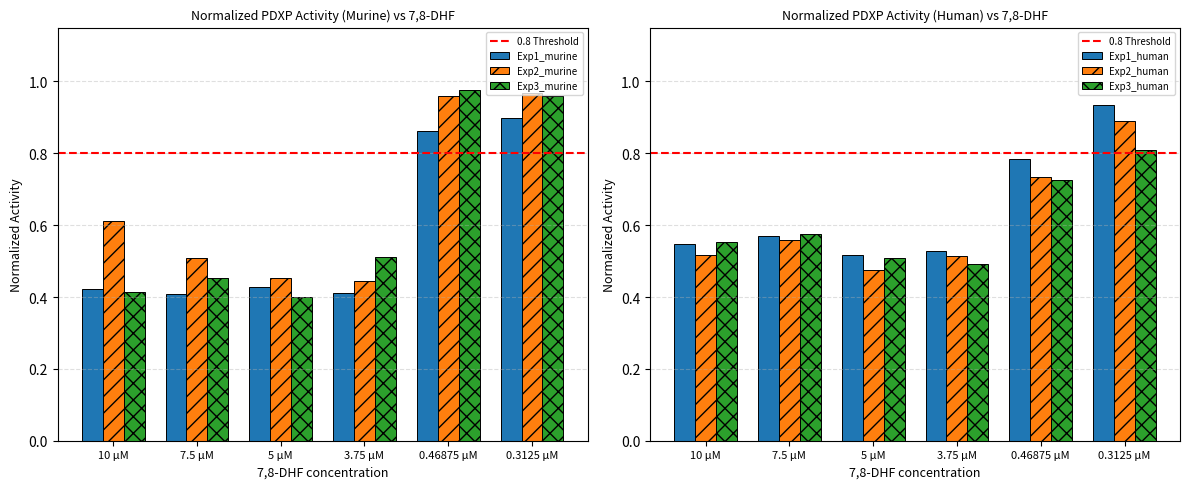

Reading left to right, extract all data points from this chart.

Exp1_murine: 0.4	0.4	0.4	0.4	0.9	0.9
Exp2_murine: 0.6	0.5	0.5	0.4	1.0	1.0
Exp3_murine: 0.4	0.5	0.4	0.5	1.0	1.0
Exp1_human: 0.5	0.6	0.5	0.5	0.8	0.9
Exp2_human: 0.5	0.6	0.5	0.5	0.7	0.9
Exp3_human: 0.6	0.6	0.5	0.5	0.7	0.8